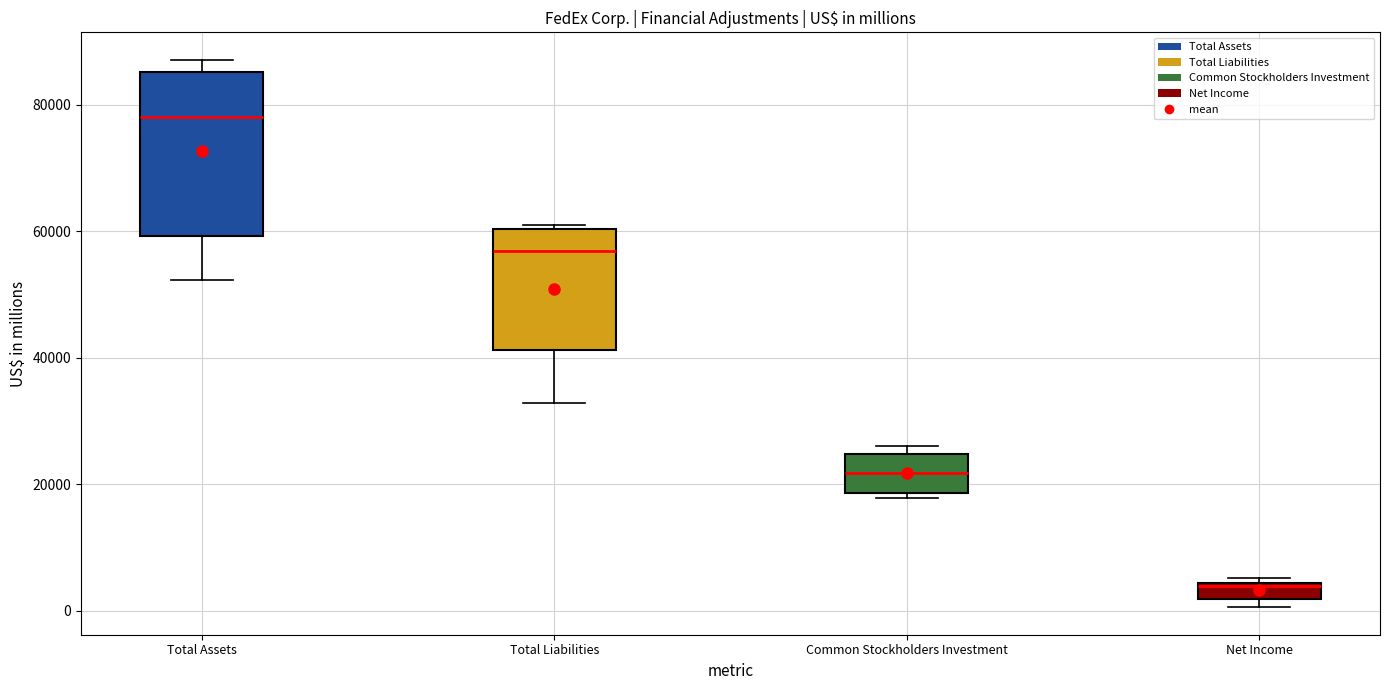

Comparing the boxes themselves (not the whiskers), which one is the tallest?

Total Assets